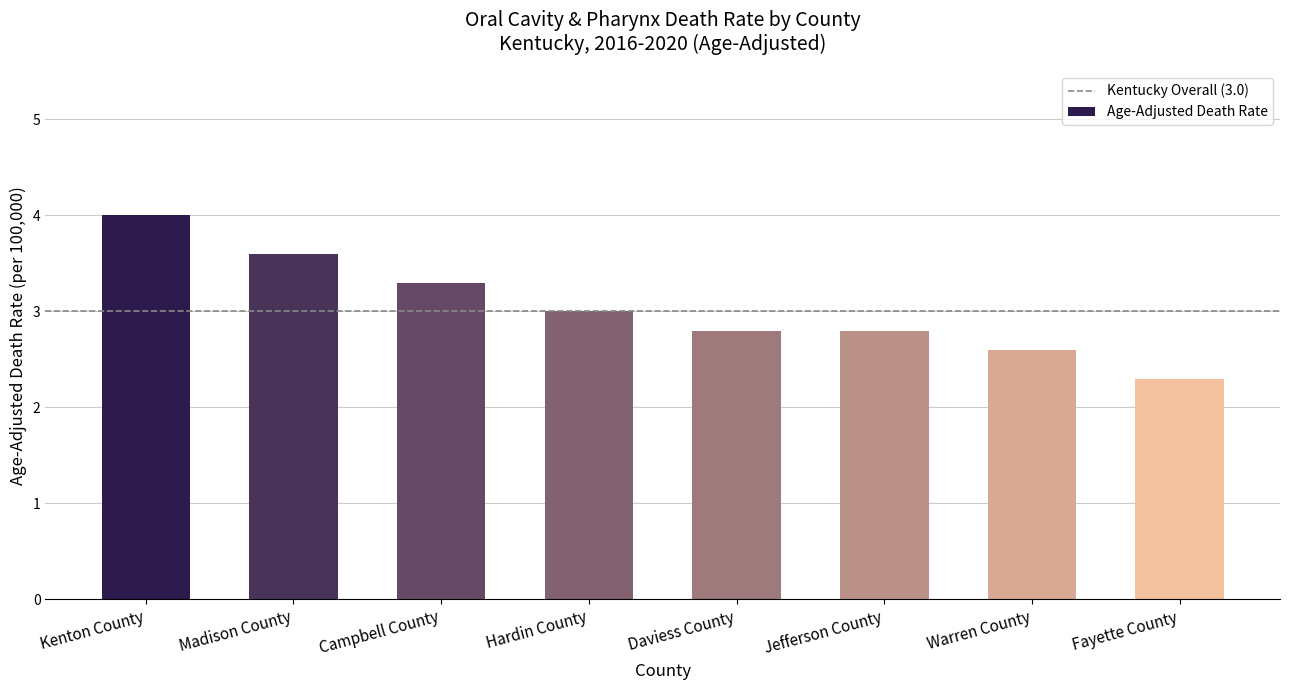

Where does the data first go above 3?

Kenton County